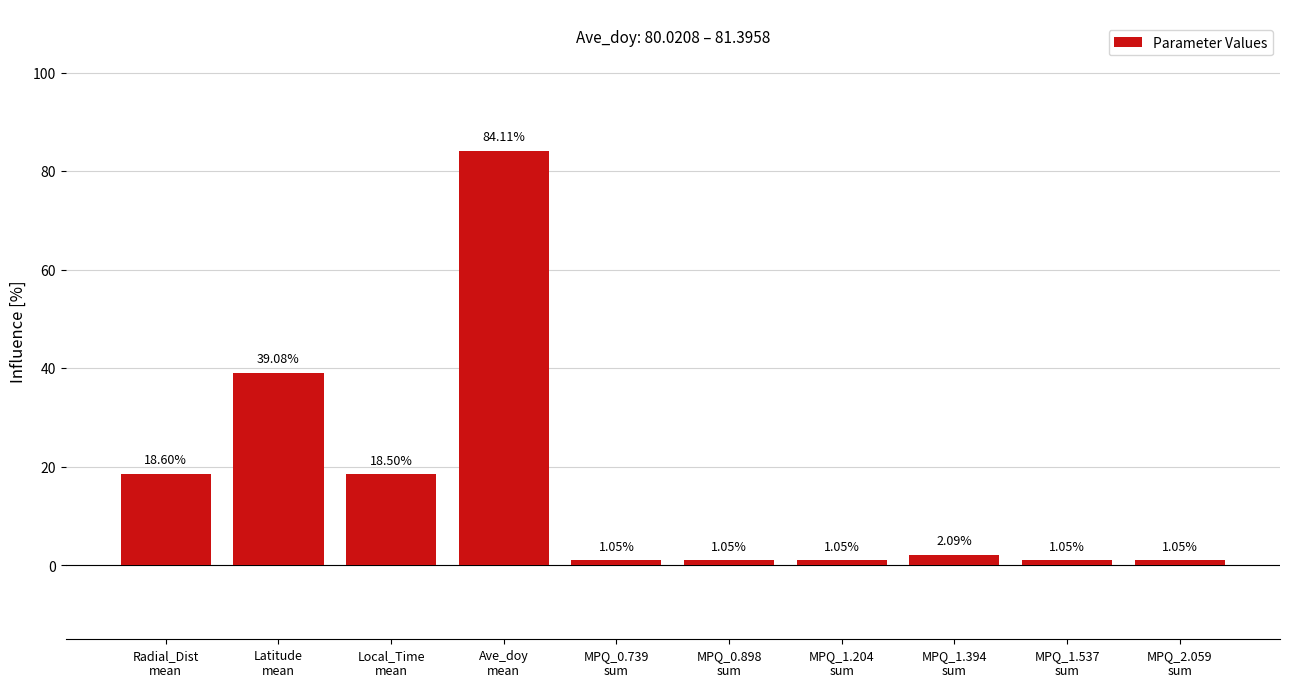

What is the sum of all values?

167.6